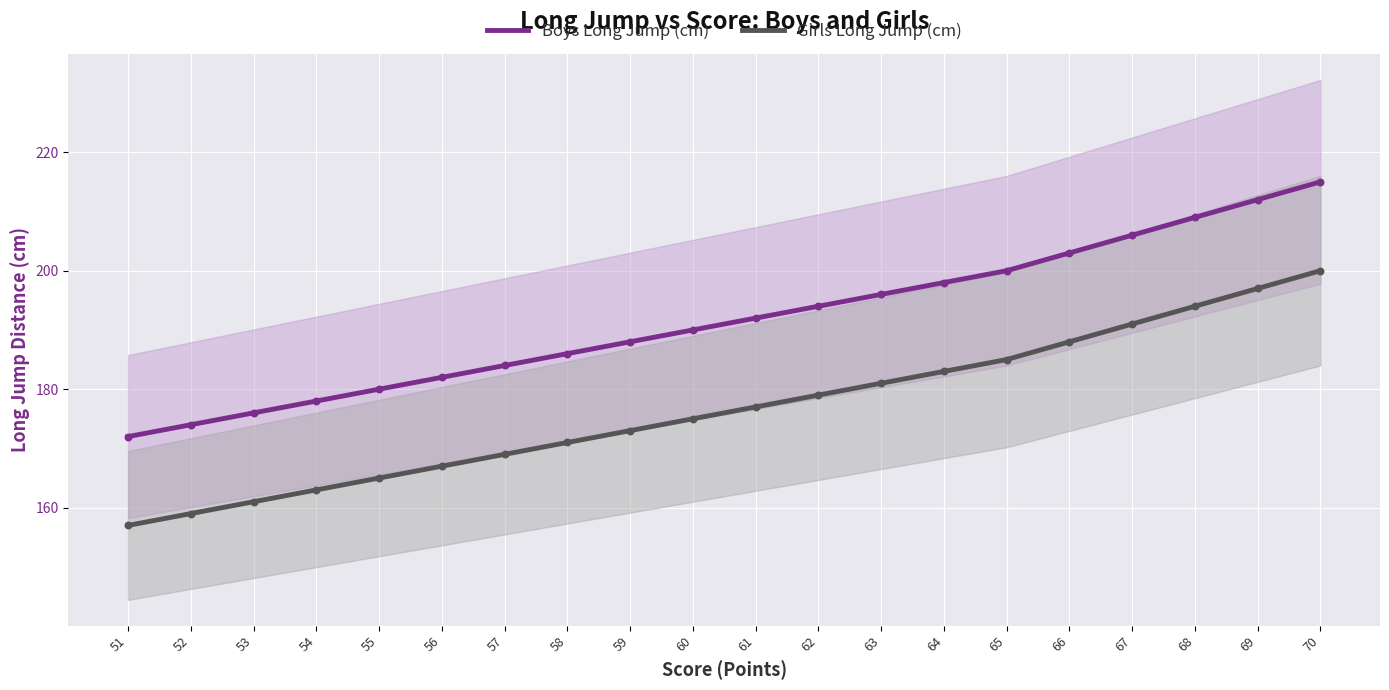

Which series contains the highest Y value?

Boys Long Jump (cm)